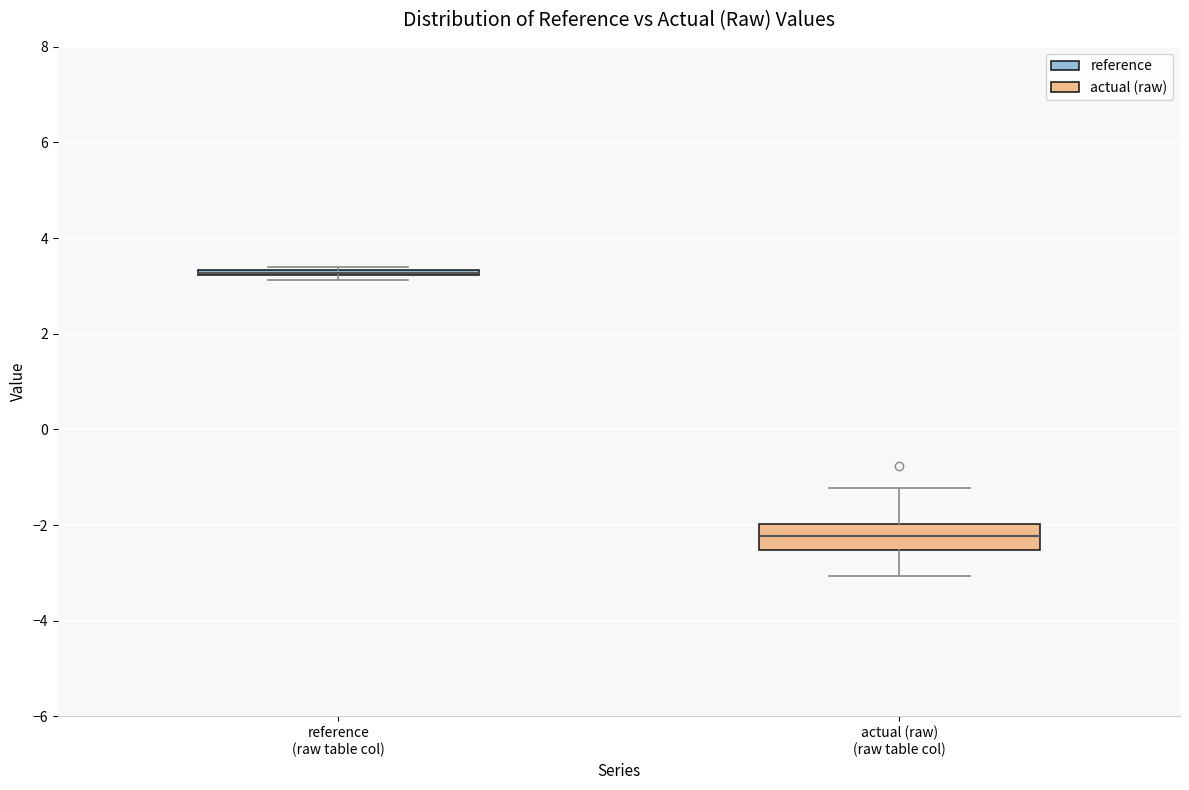

Where is the lower edge of the box for reference (raw table col) on the y-axis? The values are not printed on the chart, so give them approximately, as read against the axis.

3.2